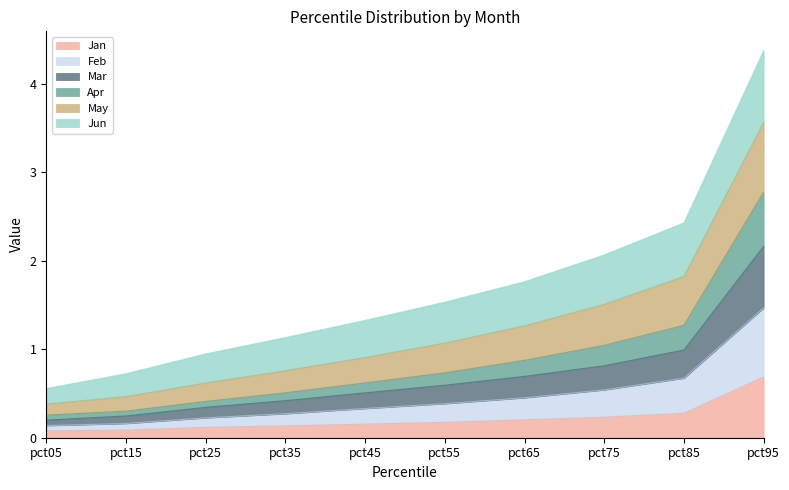

Is it true that Jan equals 0.7 at pct95?

True